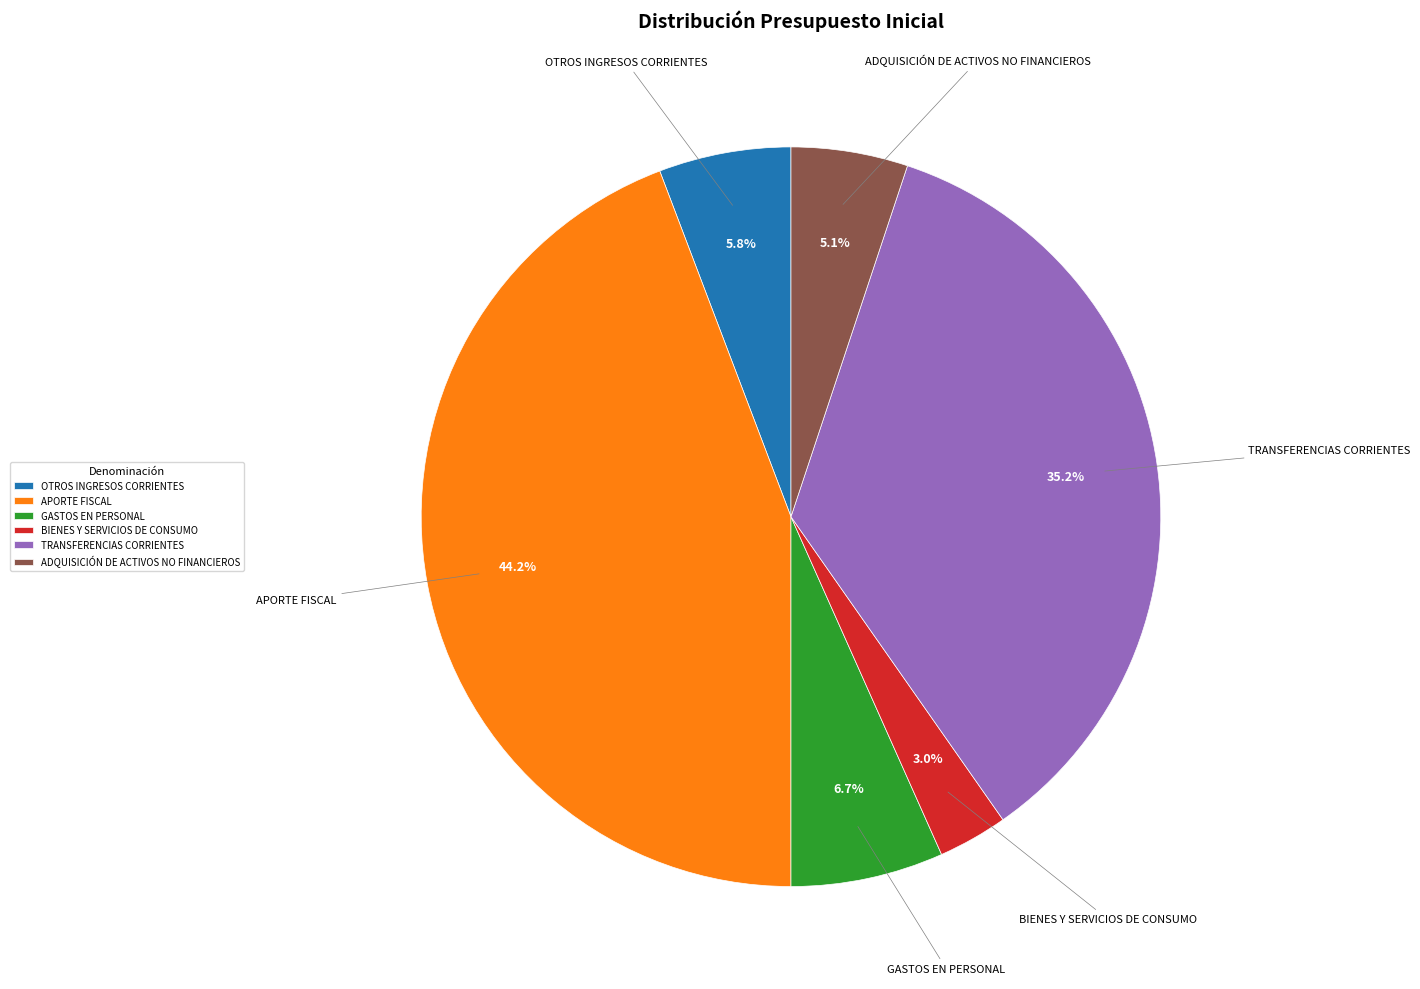

Which slice is the largest?

APORTE FISCAL